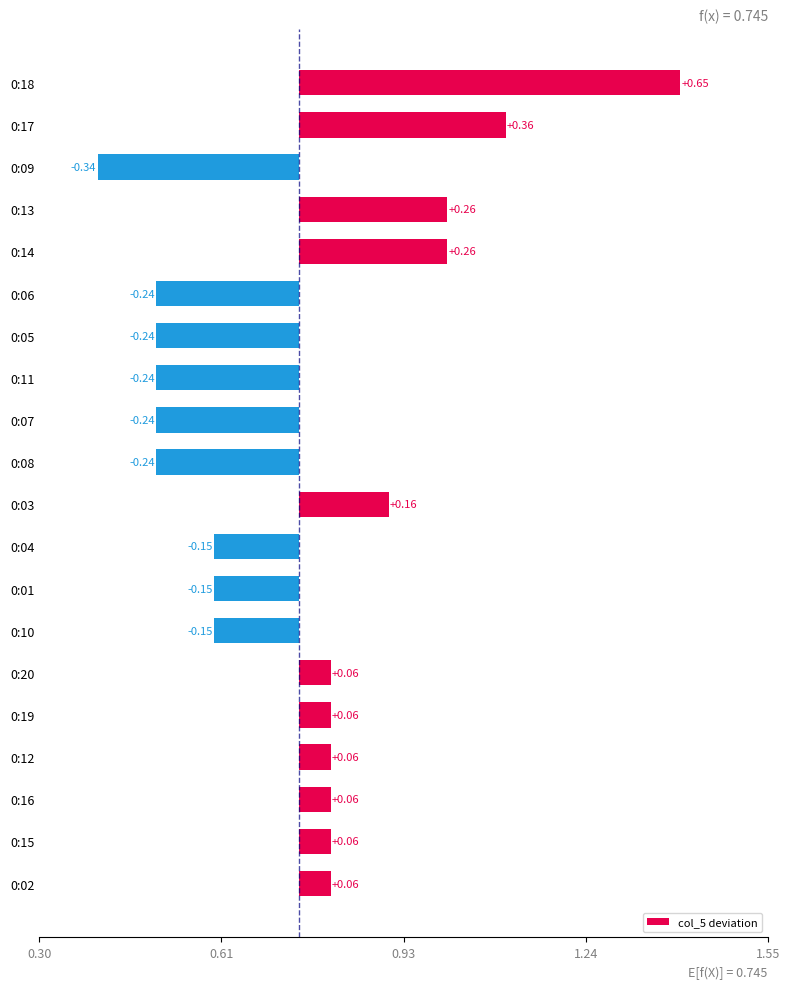

What is the maximum value shown in the chart?

0.7